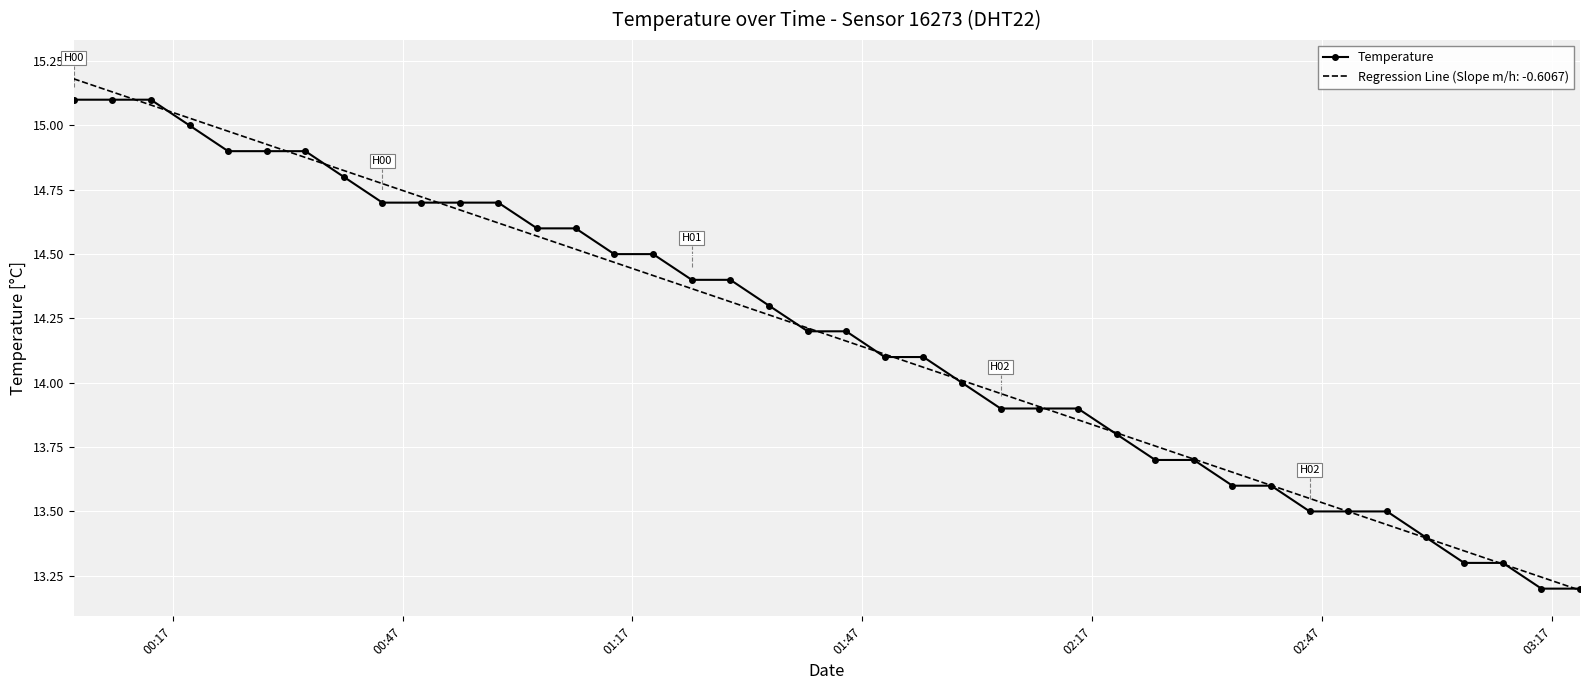

What is the greatest value displayed?

15.2